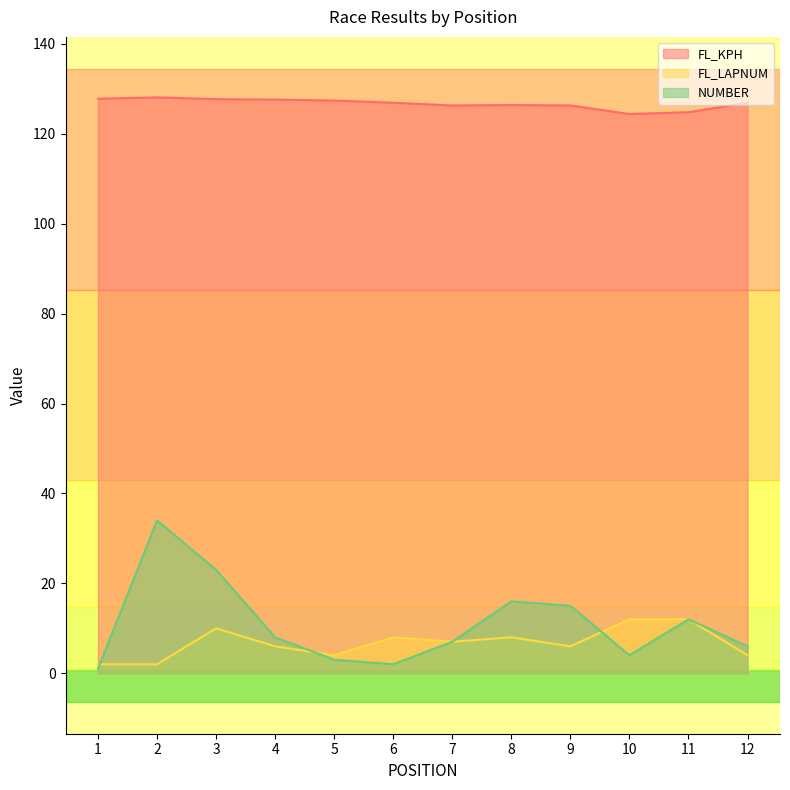

Where is NUMBER nearest to the value 17?

8